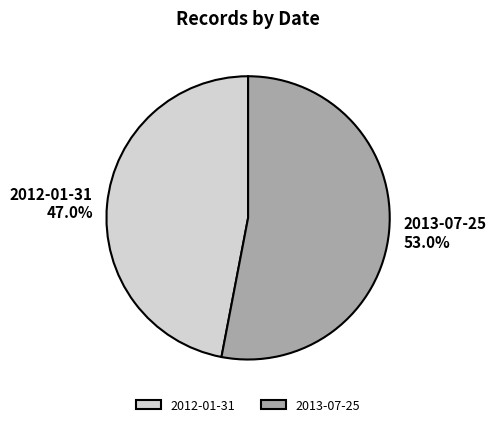

True or false: 2013-07-25 accounts for 53% of the total.

True